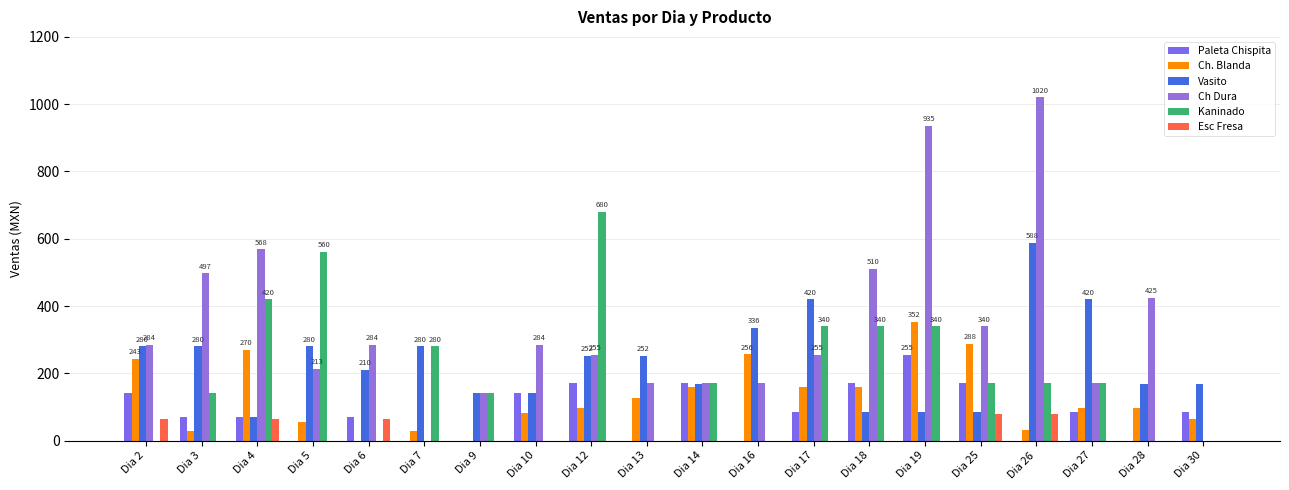

What is the difference between the highest and lowest values at Dia 16?

336